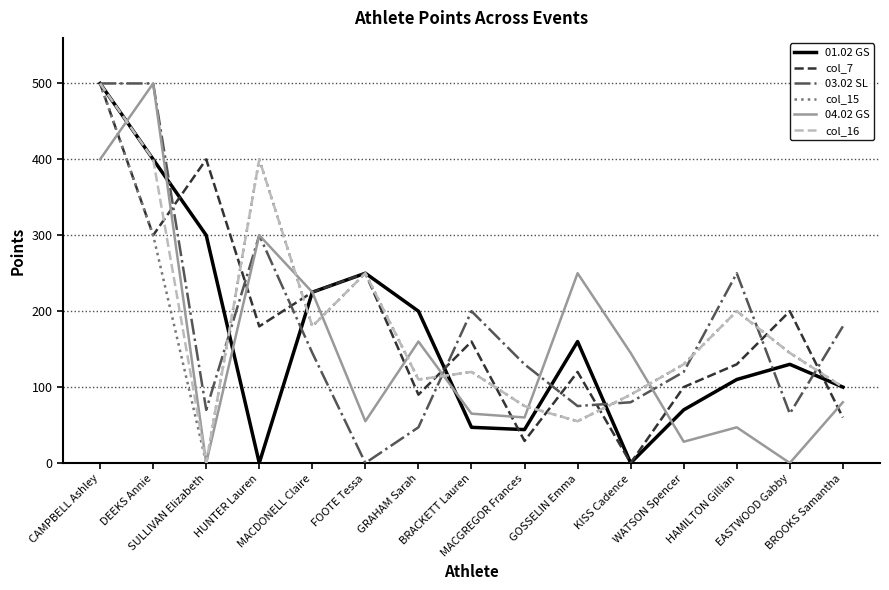

What is the difference between the highest and lowest values at KISS Cadence?

145